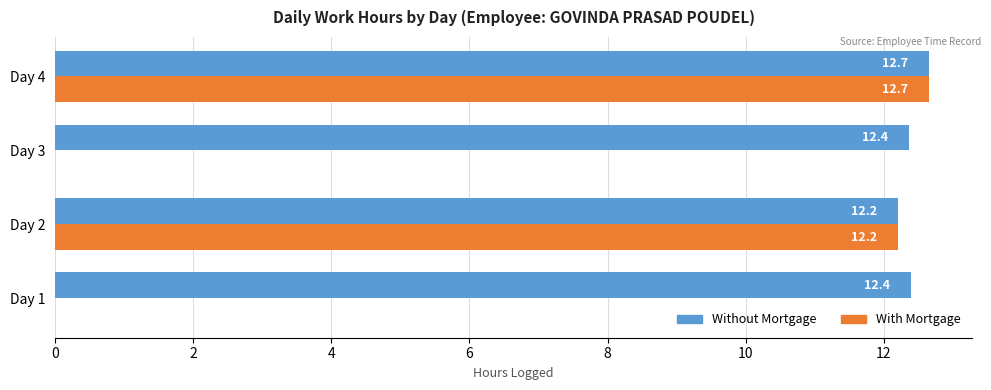

What is the total value across all series at Day 1?

12.4